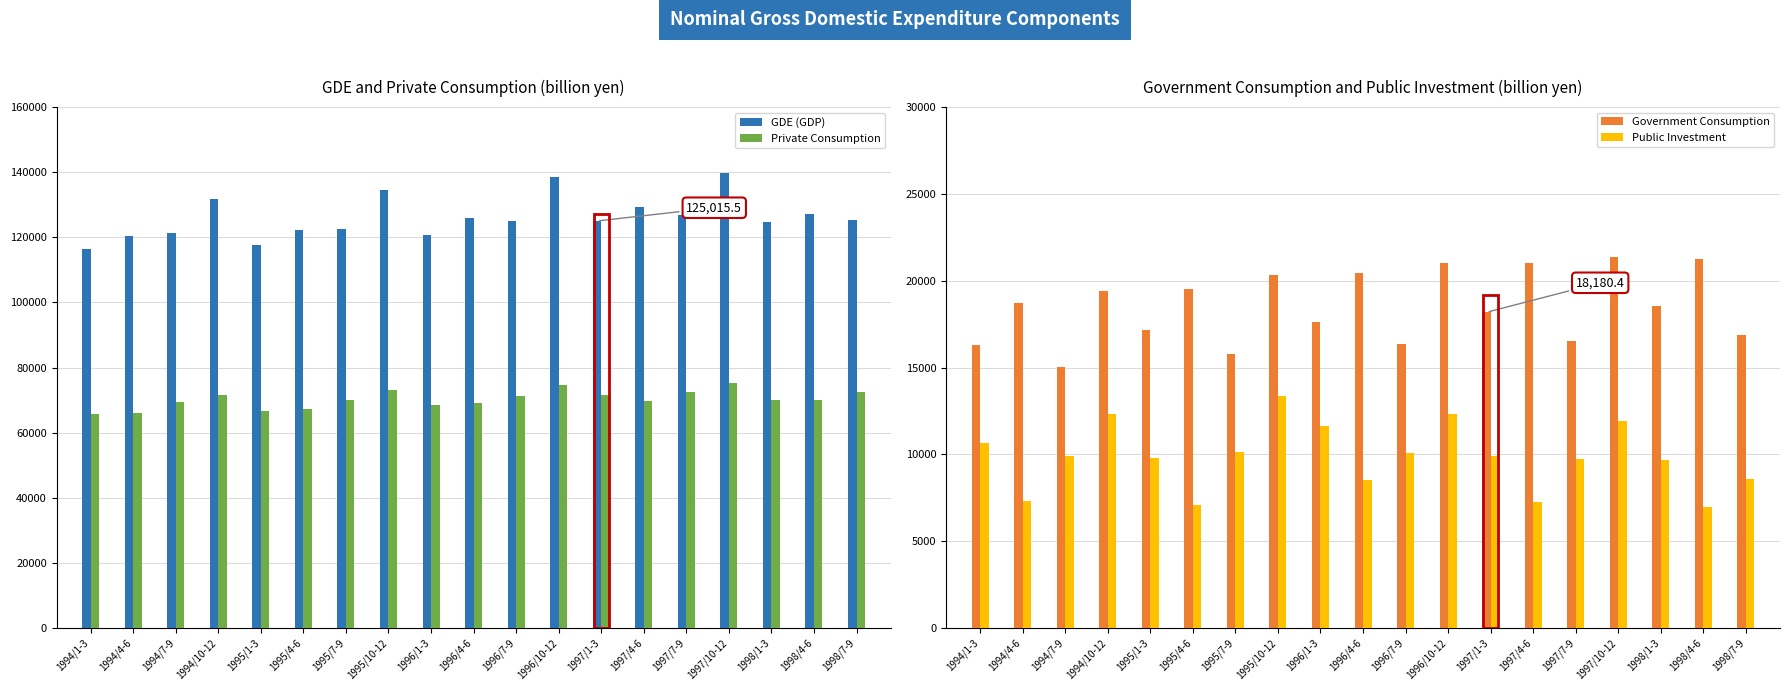

What is the maximum value shown in the chart?

139908.8